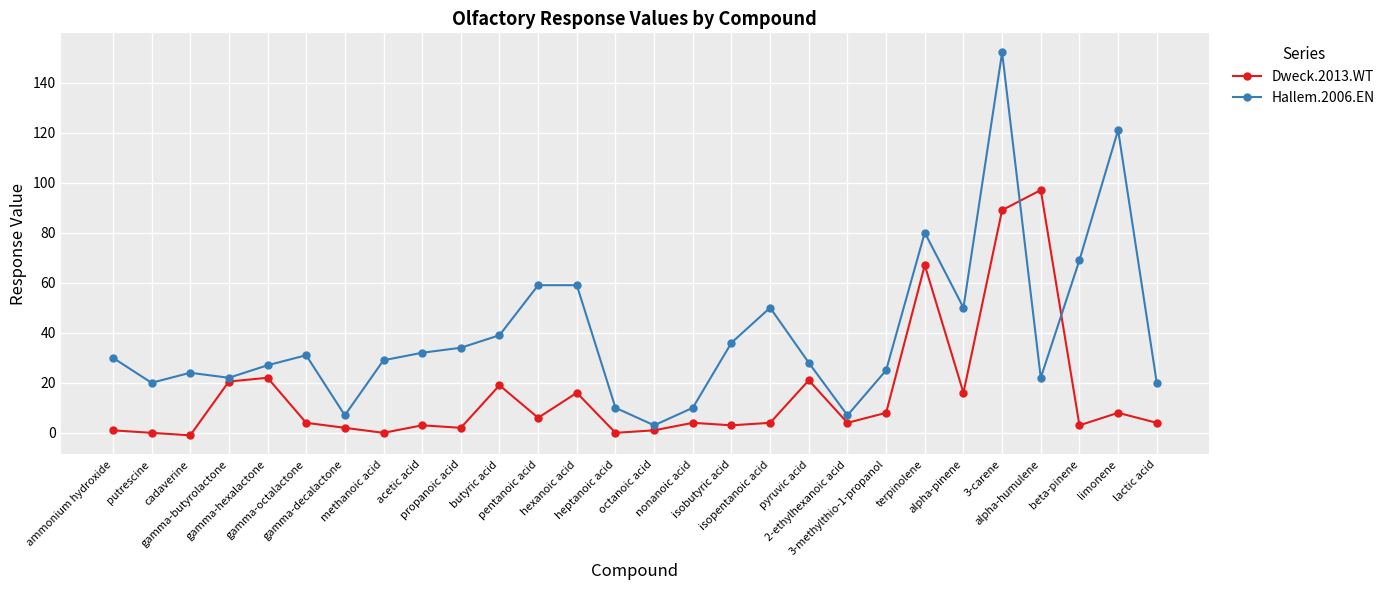

At how many categories does at least one series exceed 55?

7